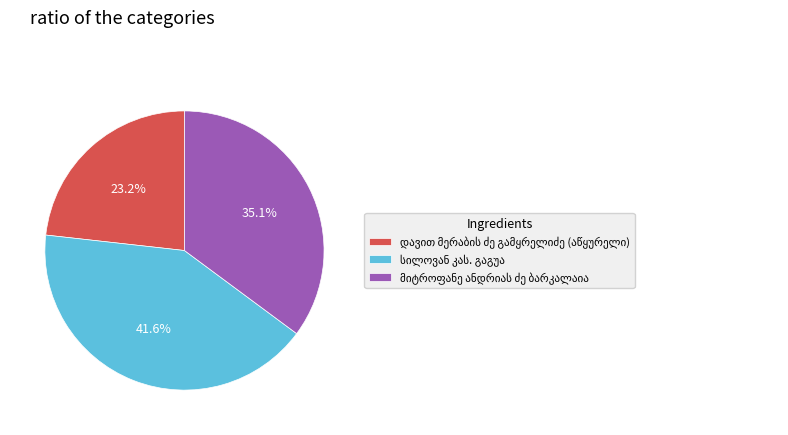

Is there a majority slice in this chart?

No